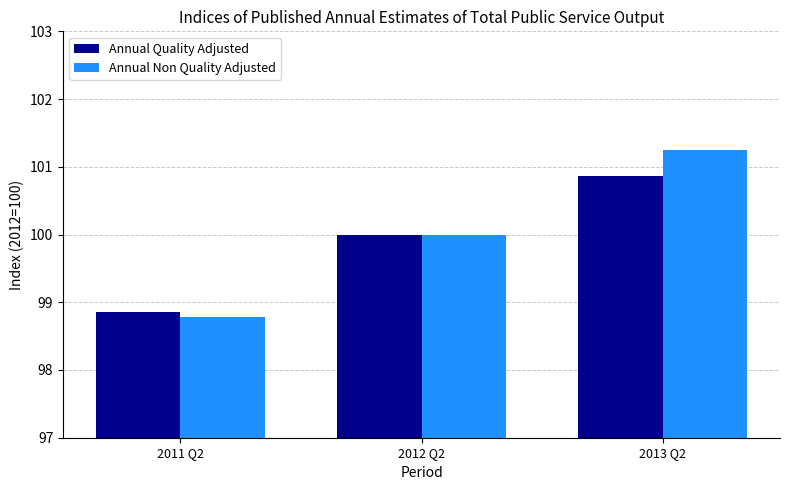

What position from the left is 2013 Q2?

3